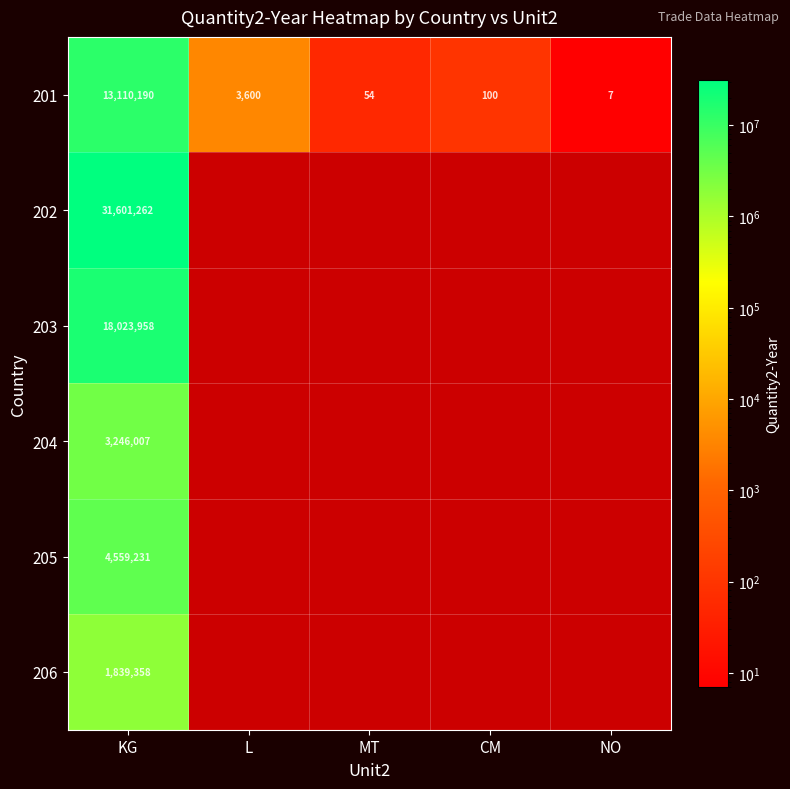

How many distinct data groups are displayed?

6